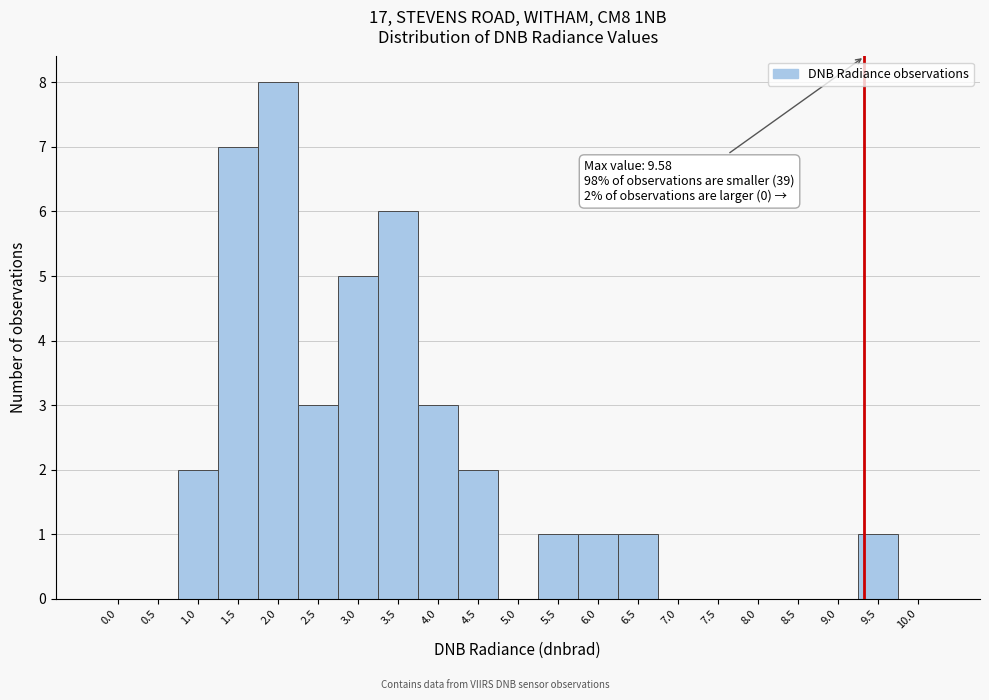

Reading left to right, transcribe all the data shown in this chart.

0.0=0	0.5=0	1.0=2	1.5=7	2.0=8	2.5=3	3.0=5	3.5=6	4.0=3	4.5=2	5.0=0	5.5=1	6.0=1	6.5=1	7.0=0	7.5=0	8.0=0	8.5=0	9.0=0	9.5=1	10.0=0